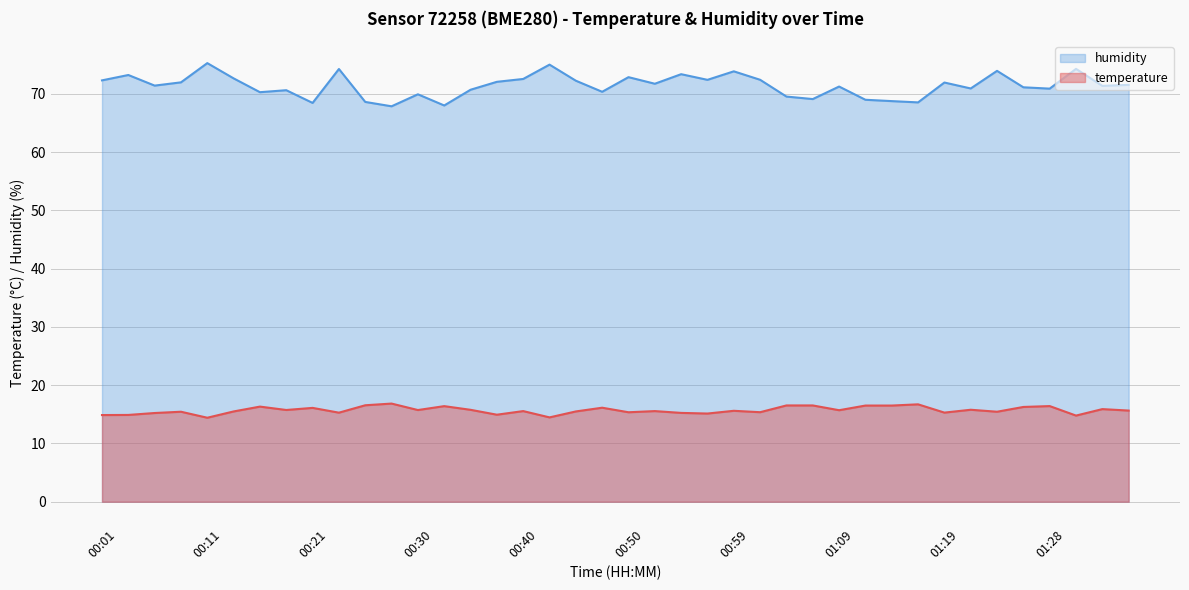

How many values in the humidity series are below 71?

16